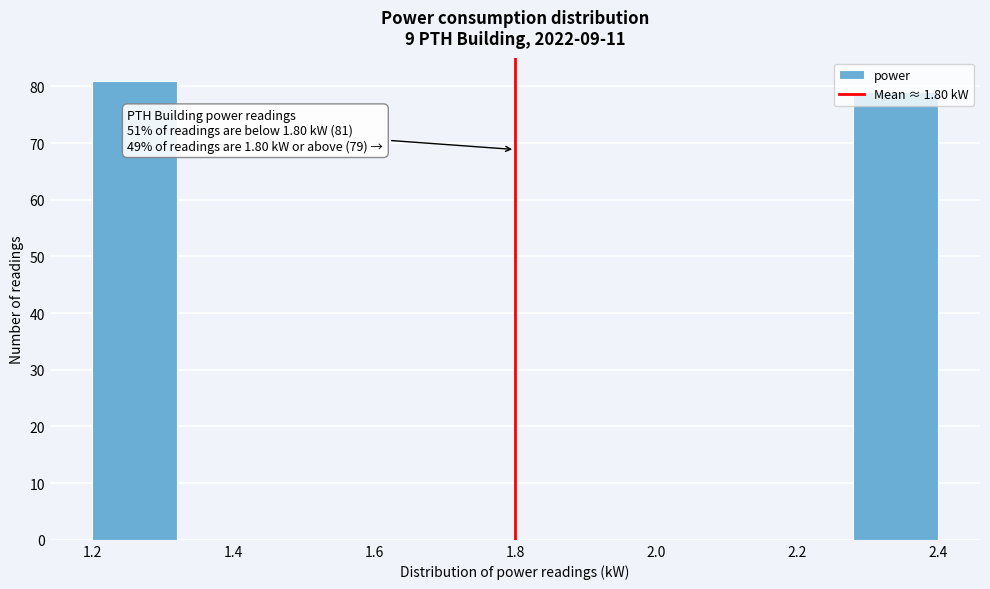

Over which range of the x-axis is the bar tallest?

1.20 to 1.32